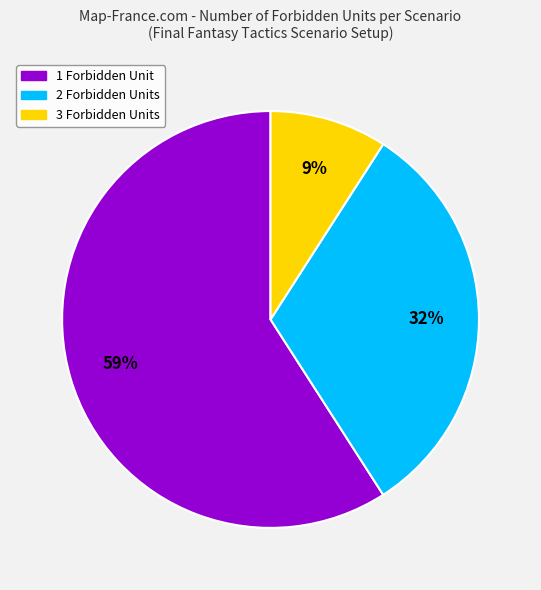

Is there a majority slice in this chart?

Yes